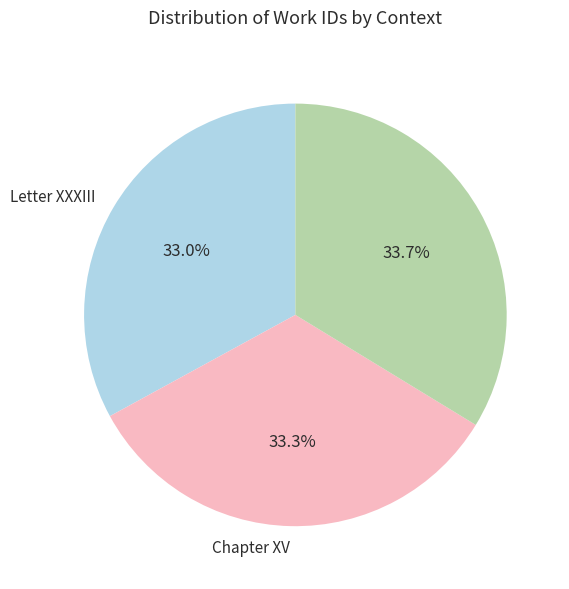

Is there any slice that represents more than half of the pie?

No